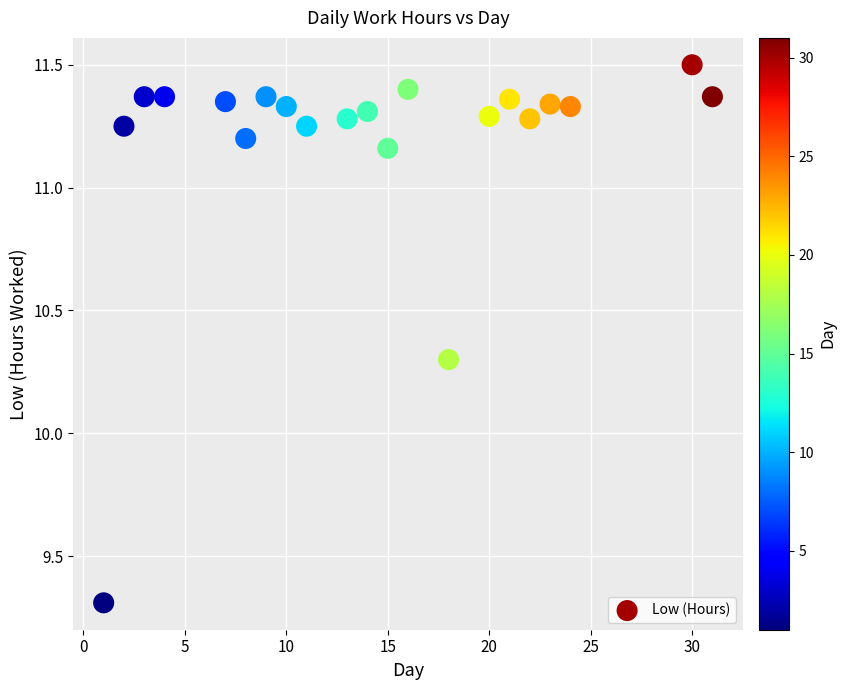

What Y value in the scatter plot is closest to 10?

10.3